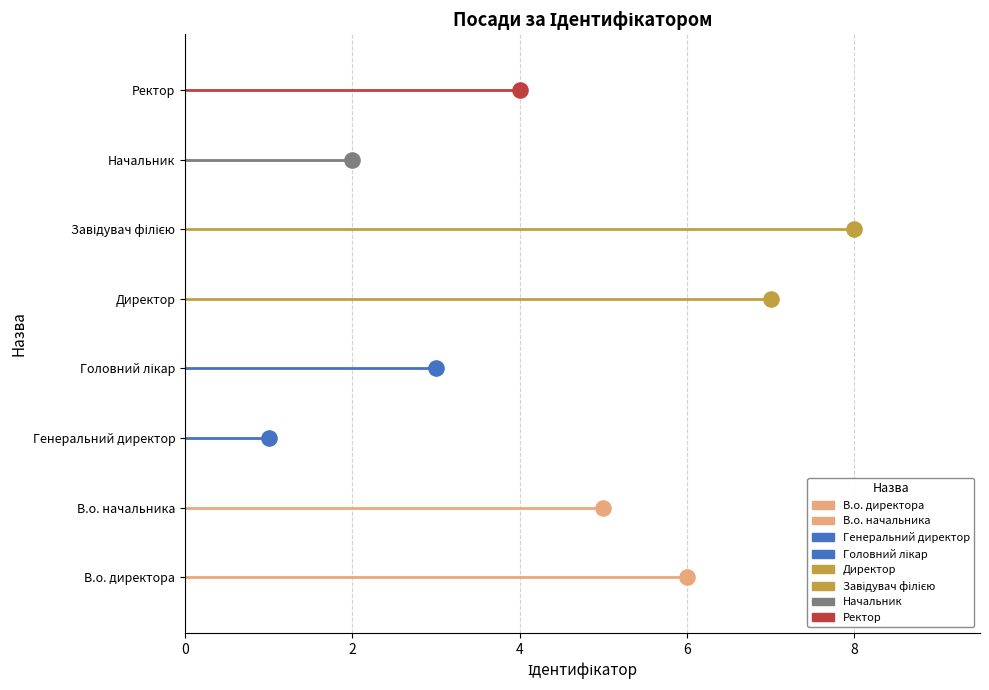

What is the ratio of the value at Генеральний директор to the value at Ректор?

0.2